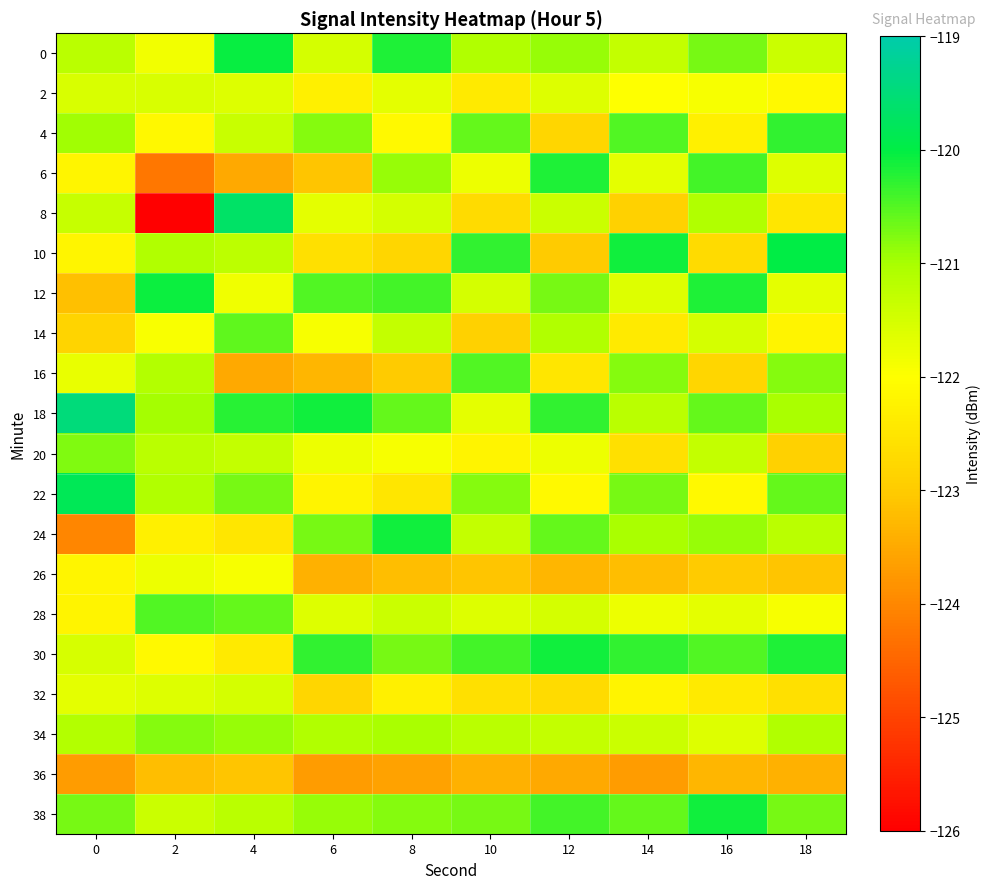

Between 10 and 2, which is larger?

10